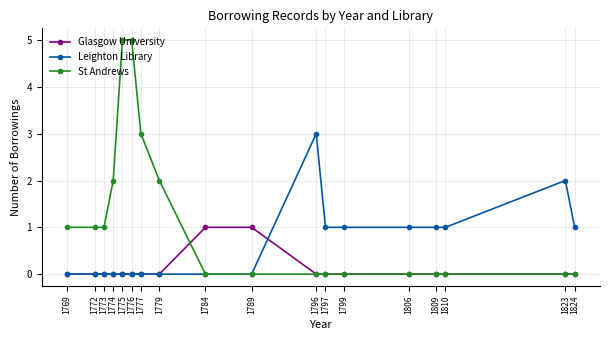

What is the value of the St Andrews point at the 4th from the left?

2